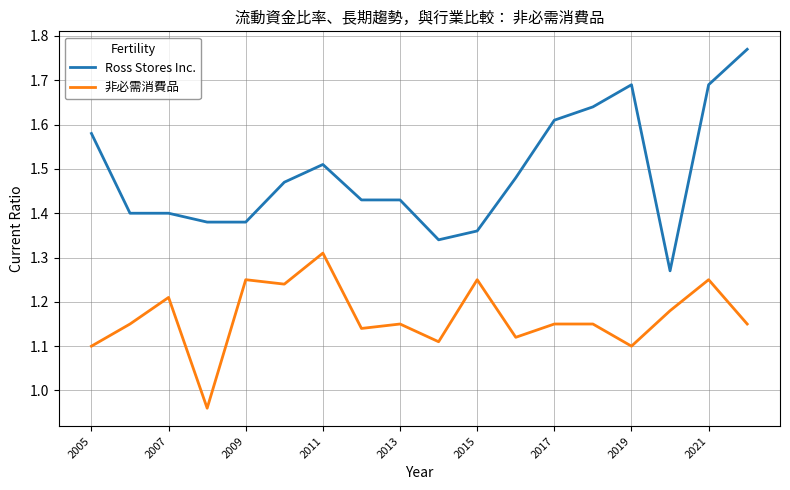

Which series has the largest range (max minus min)?

Ross Stores Inc.